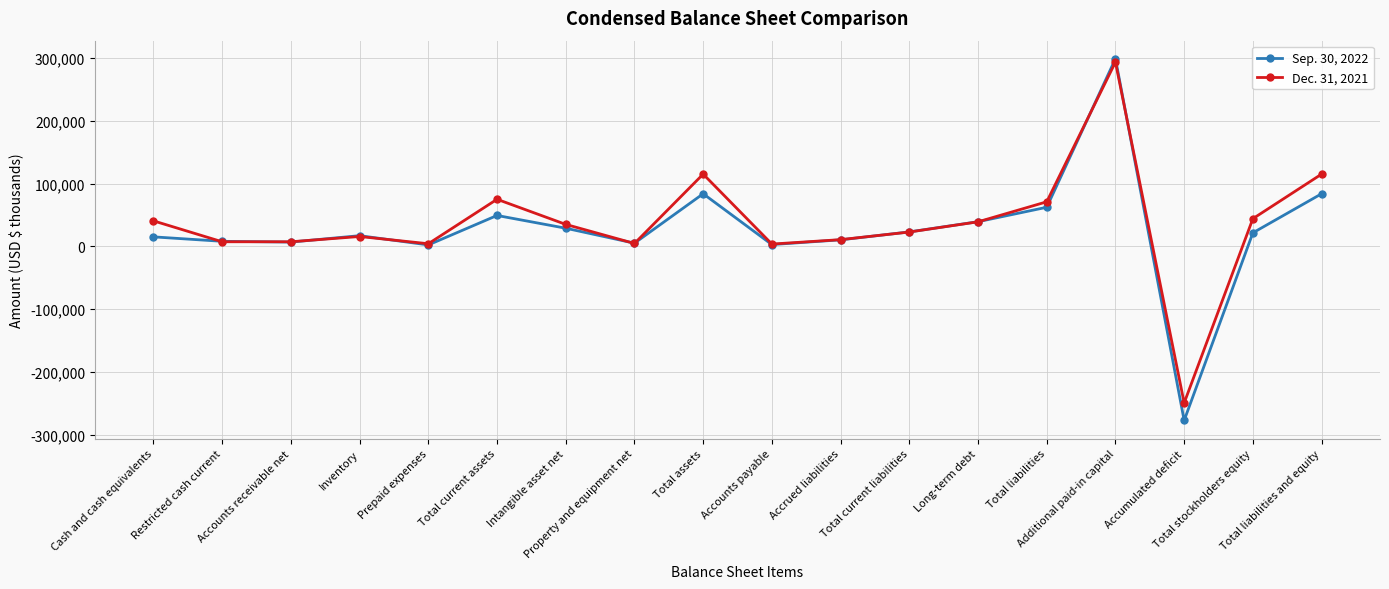

Rank the series by their maximum value, from lowest to highest.

Dec. 31, 2021, Sep. 30, 2022